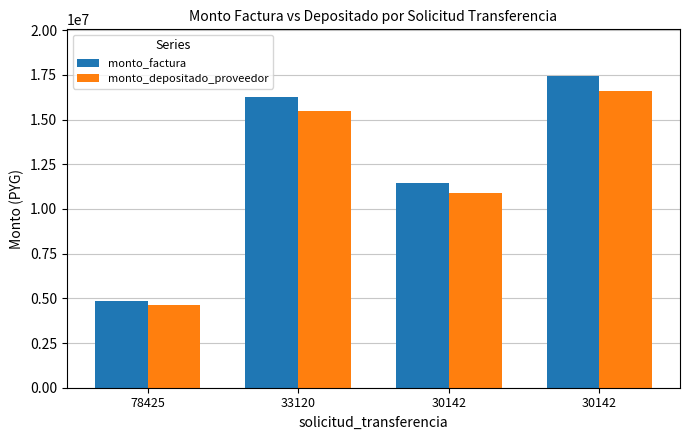

The value of monto_factura at 30142 is 11453387. True or false?

True